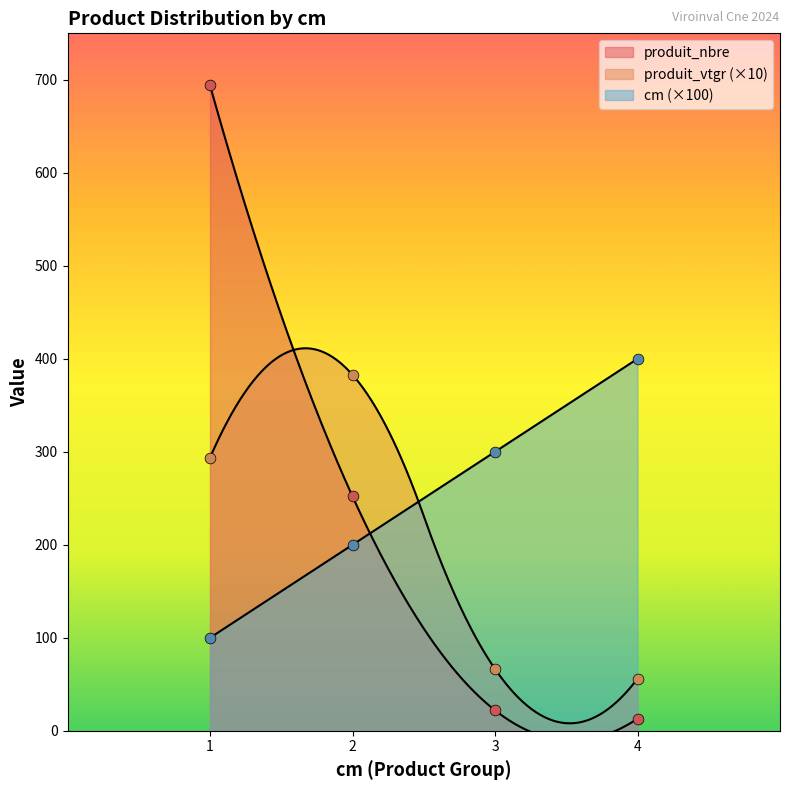

Is the value of produit_nbre at 2 greater than the value of produit_vtgr at 1?

No